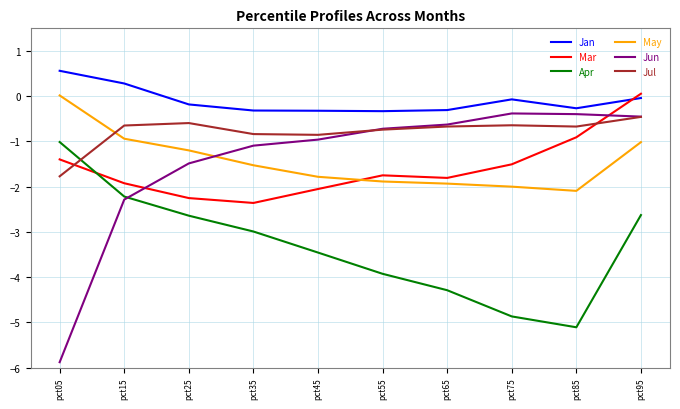

What is the spread (max minus min) of values at pct65?

4.0